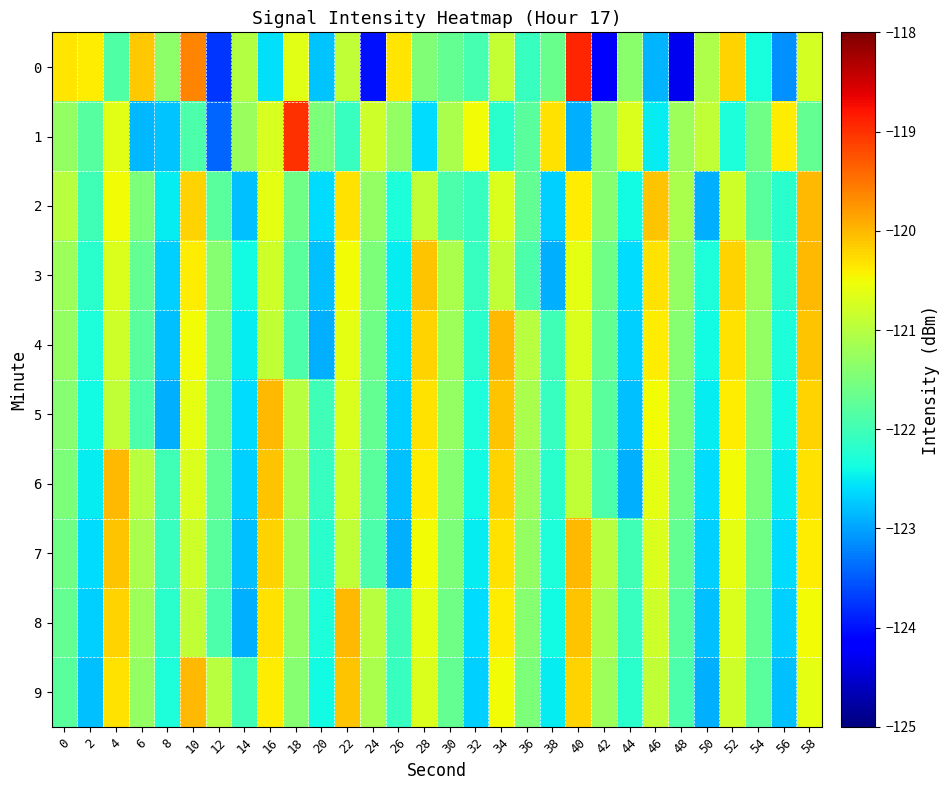

At which category is the sum across all series the highest?

58